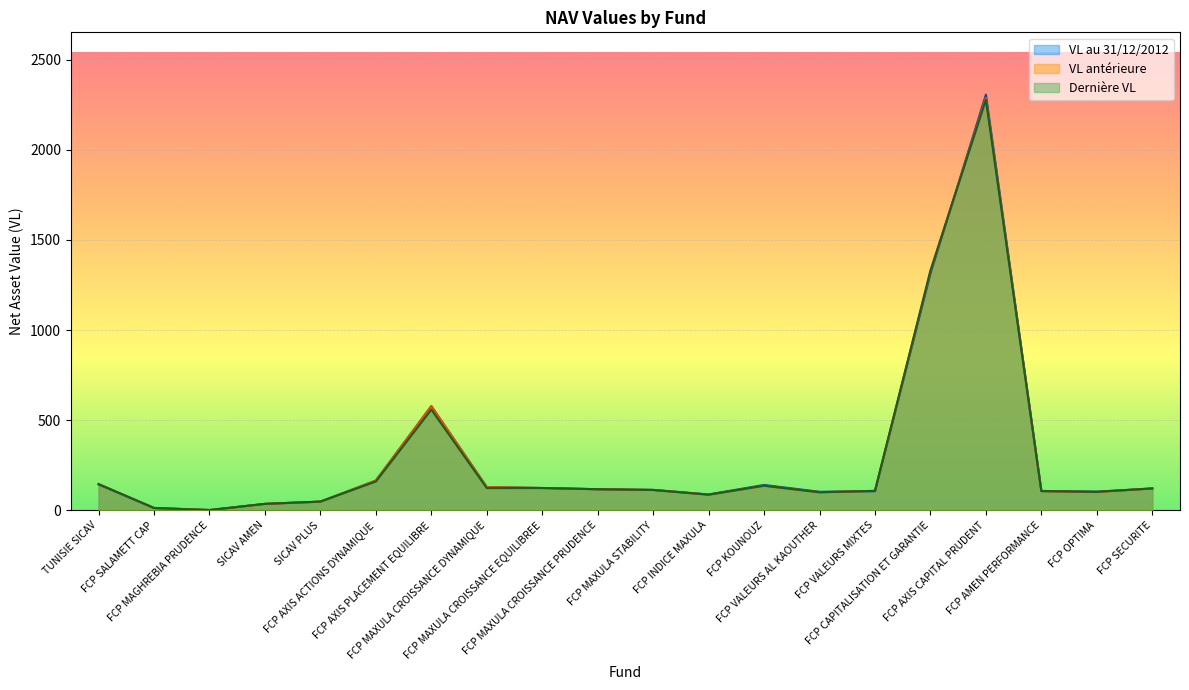

At TUNISIE SICAV, list the series in order from smallest to largest.

VL au 31/12/2012, VL antérieure, Dernière VL